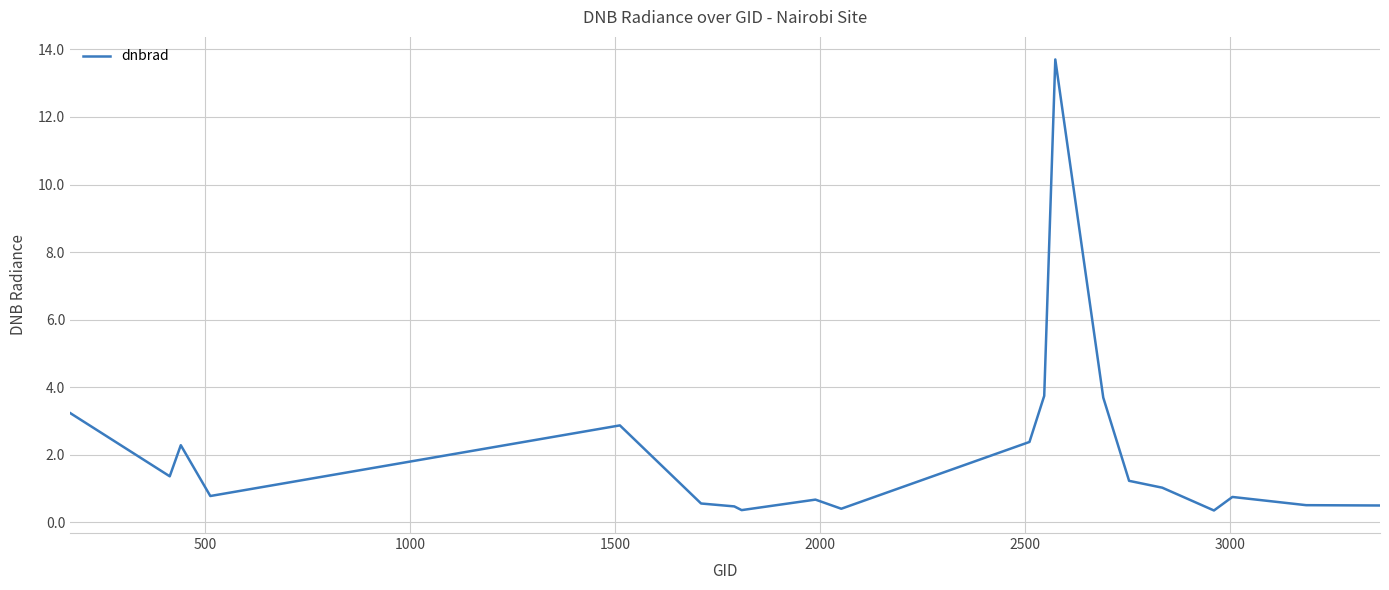

What is the difference between the maximum and minimum values?

13.3